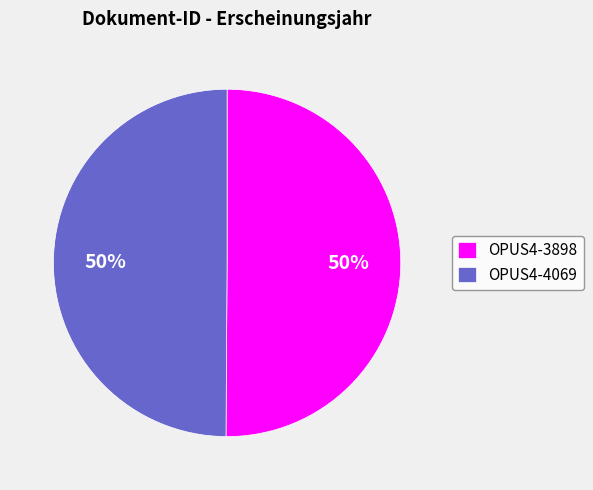

To the nearest percent, what percentage of the pie is OPUS4-3898?

50%